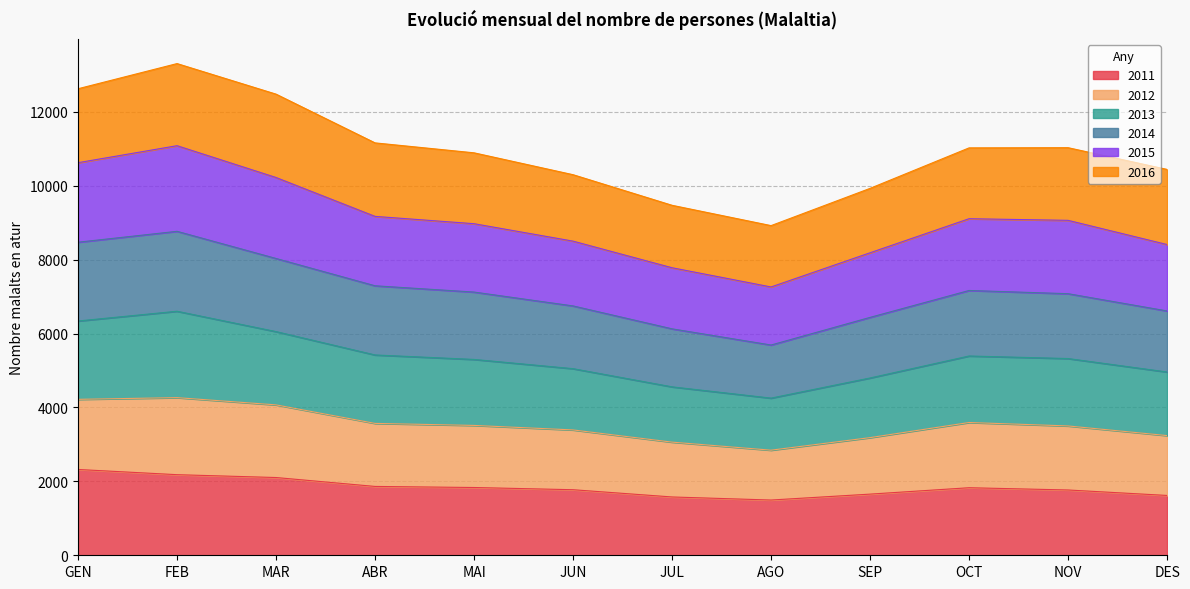

The value of 2011 at NOV is 1767. True or false?

True